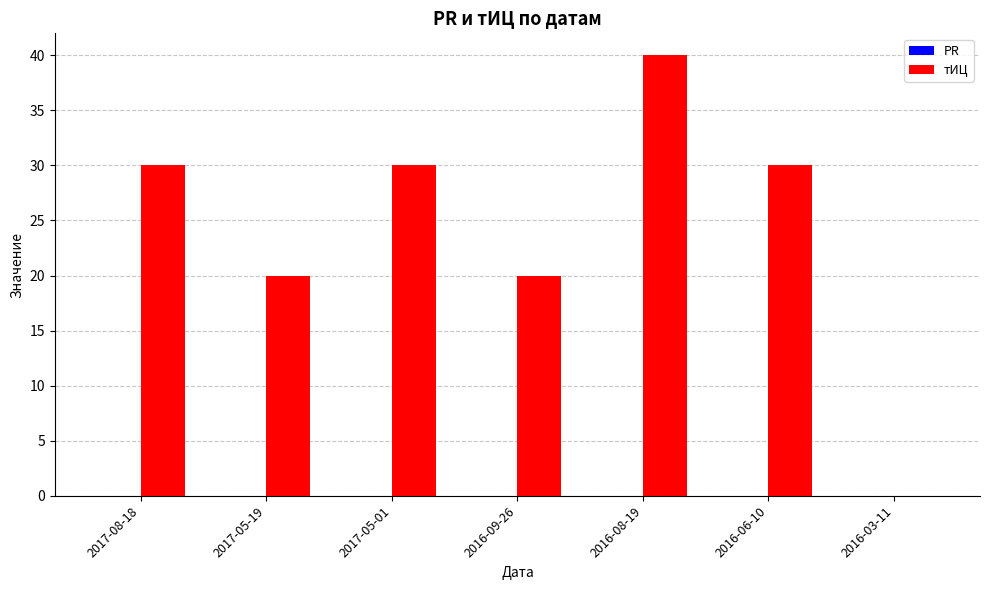

What is the sum of the values at 2016-06-10 and 2017-05-19?

50